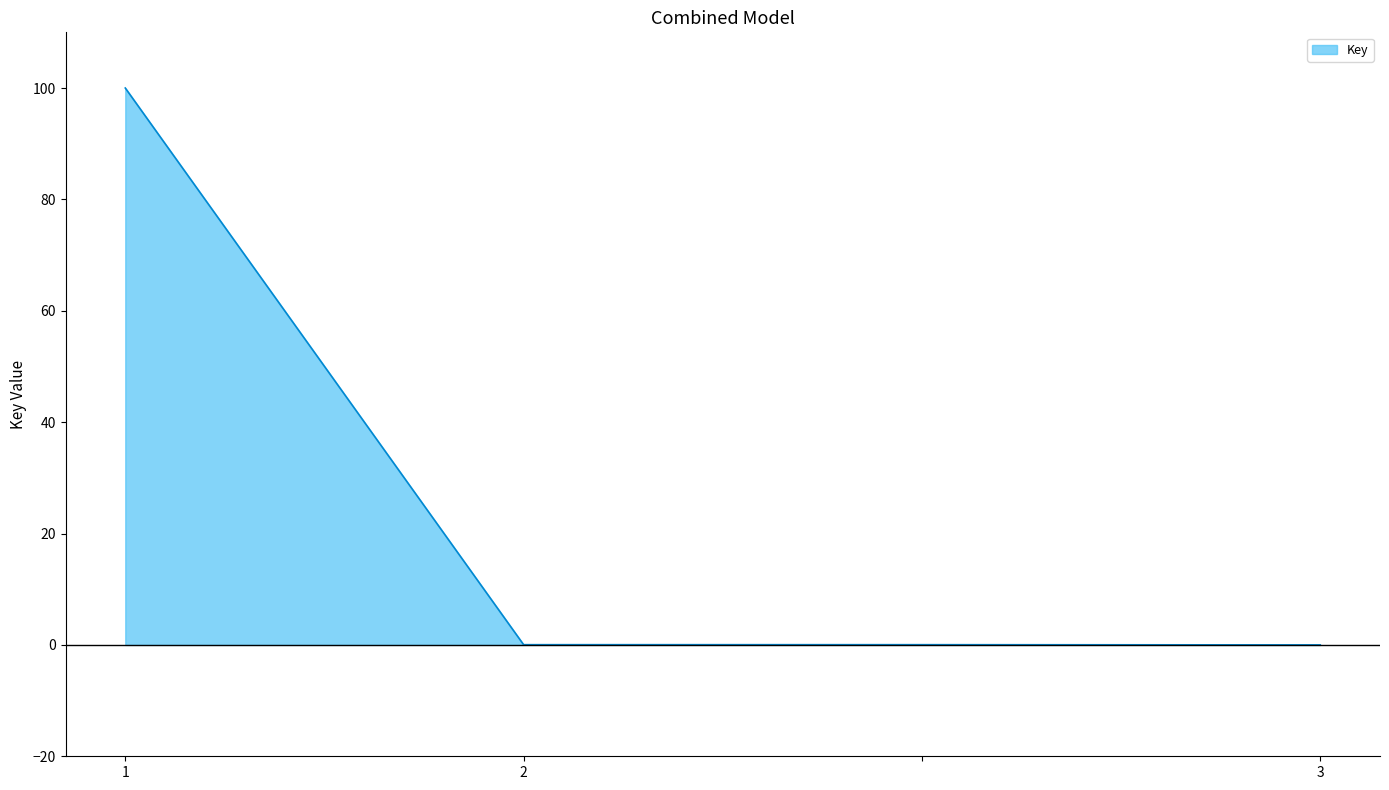

True or false: there are more than 1 points higher than both neighbors.

False